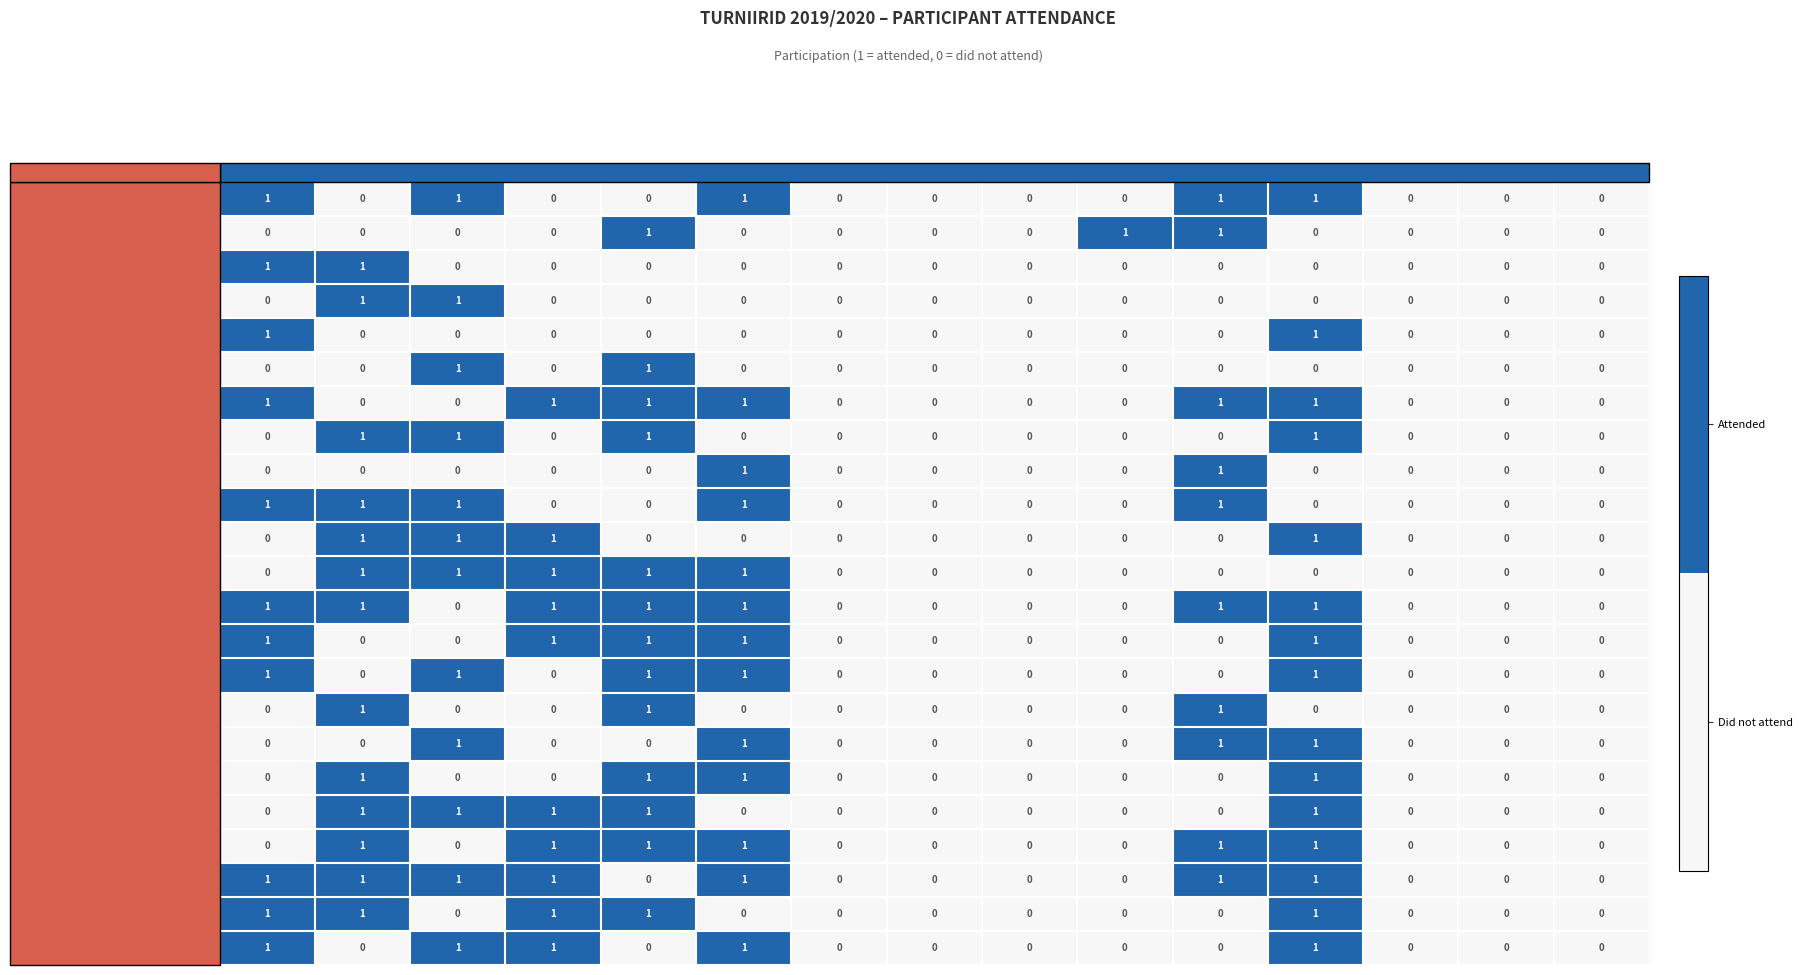

The Heidy Särgava series shows 0 at Naistepäevaturniir. True or false?

True